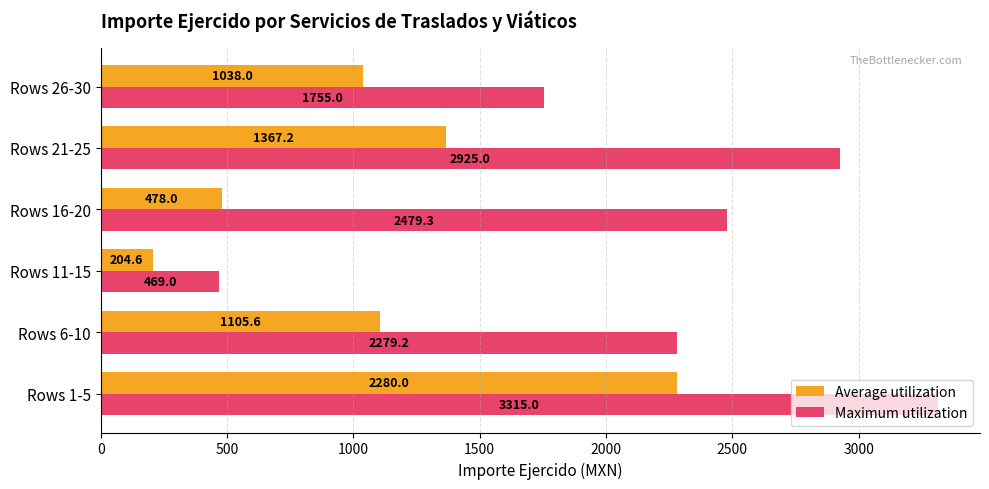

Which series has the largest total across all categories?

Maximum utilization